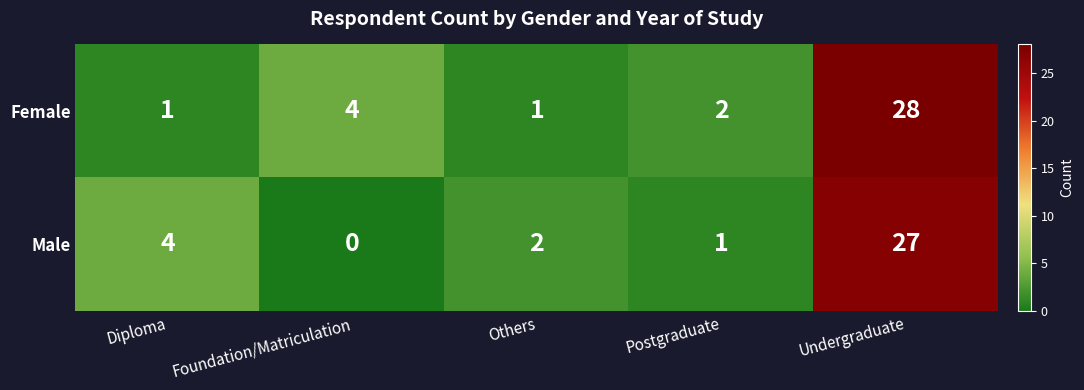

Which series changed the most between Diploma and Others?

Male